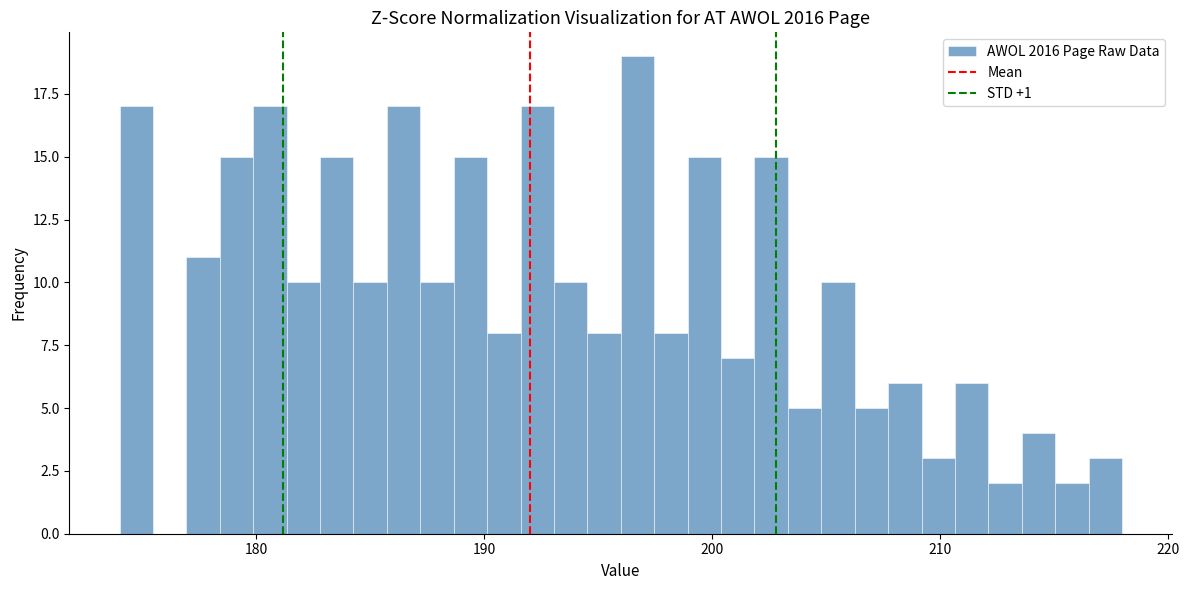

Around what value on the x-axis is the tallest bar? Give the approximate position of its centre, as read against the axis.

197